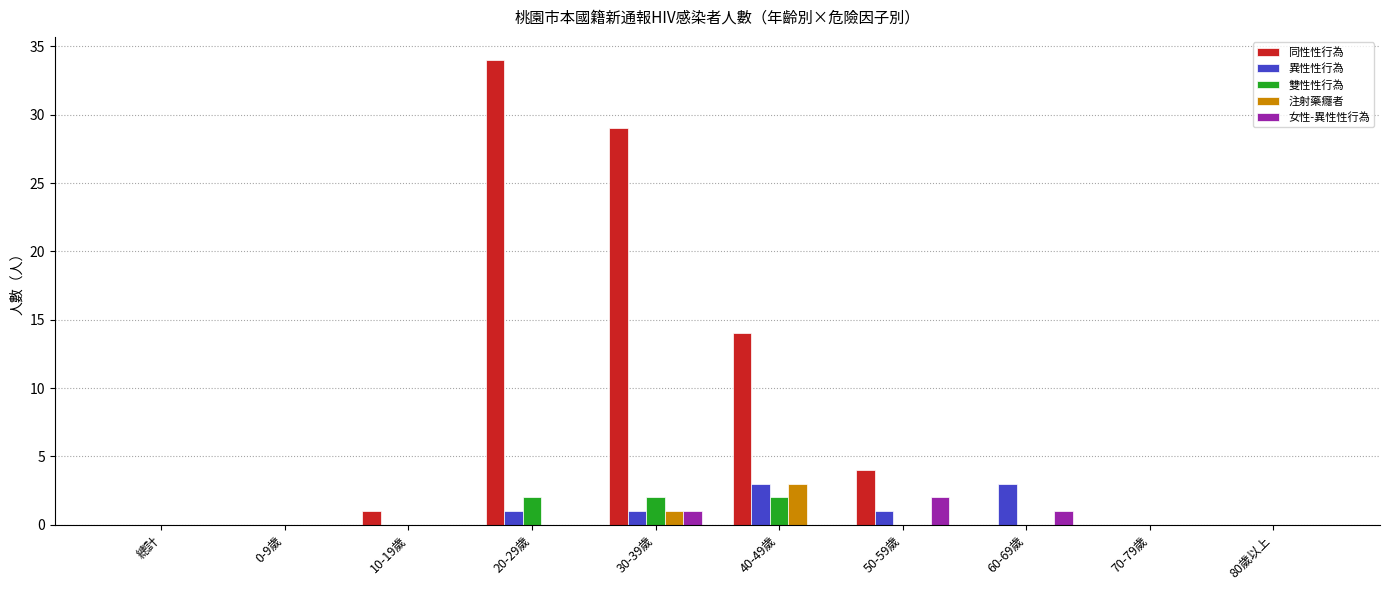

Which series changed the most between 30-39歲 and 70-79歲?

同性性行為